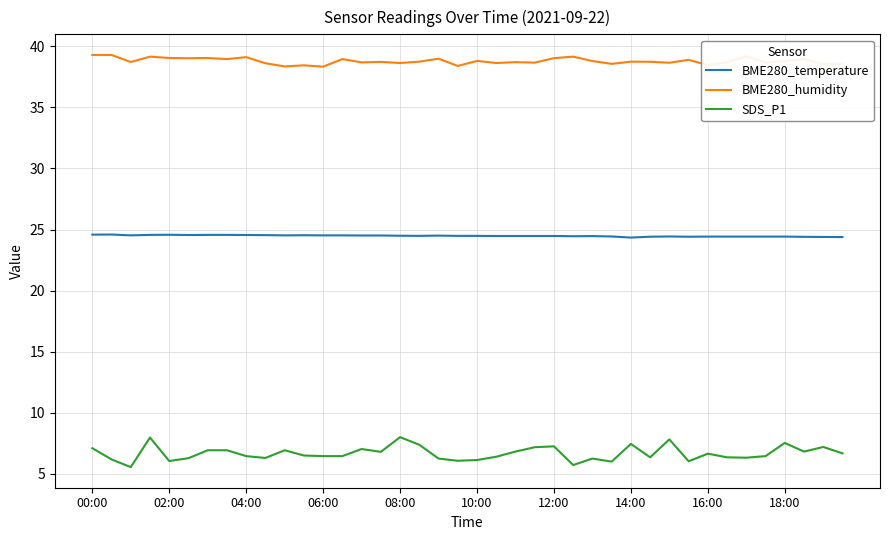

Which series has the widest spread of values?

SDS_P1